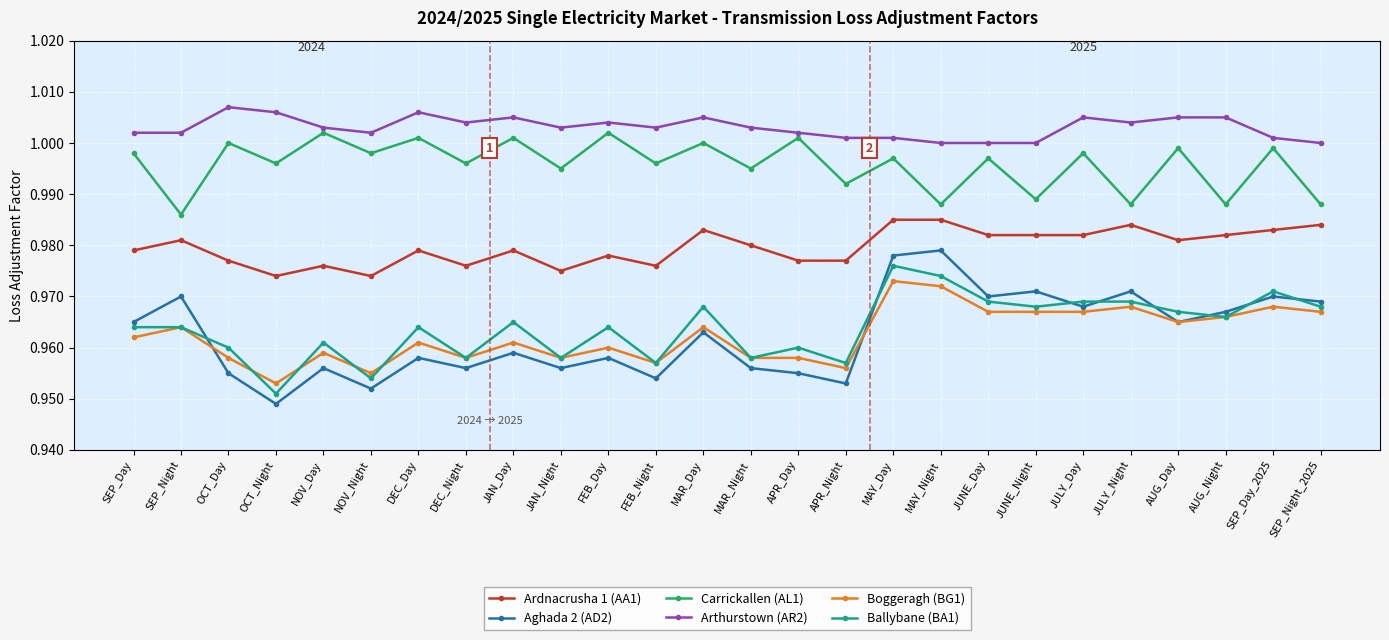

The value of Arthurstown (AR2) at MAY_Night is 1.0. True or false?

True